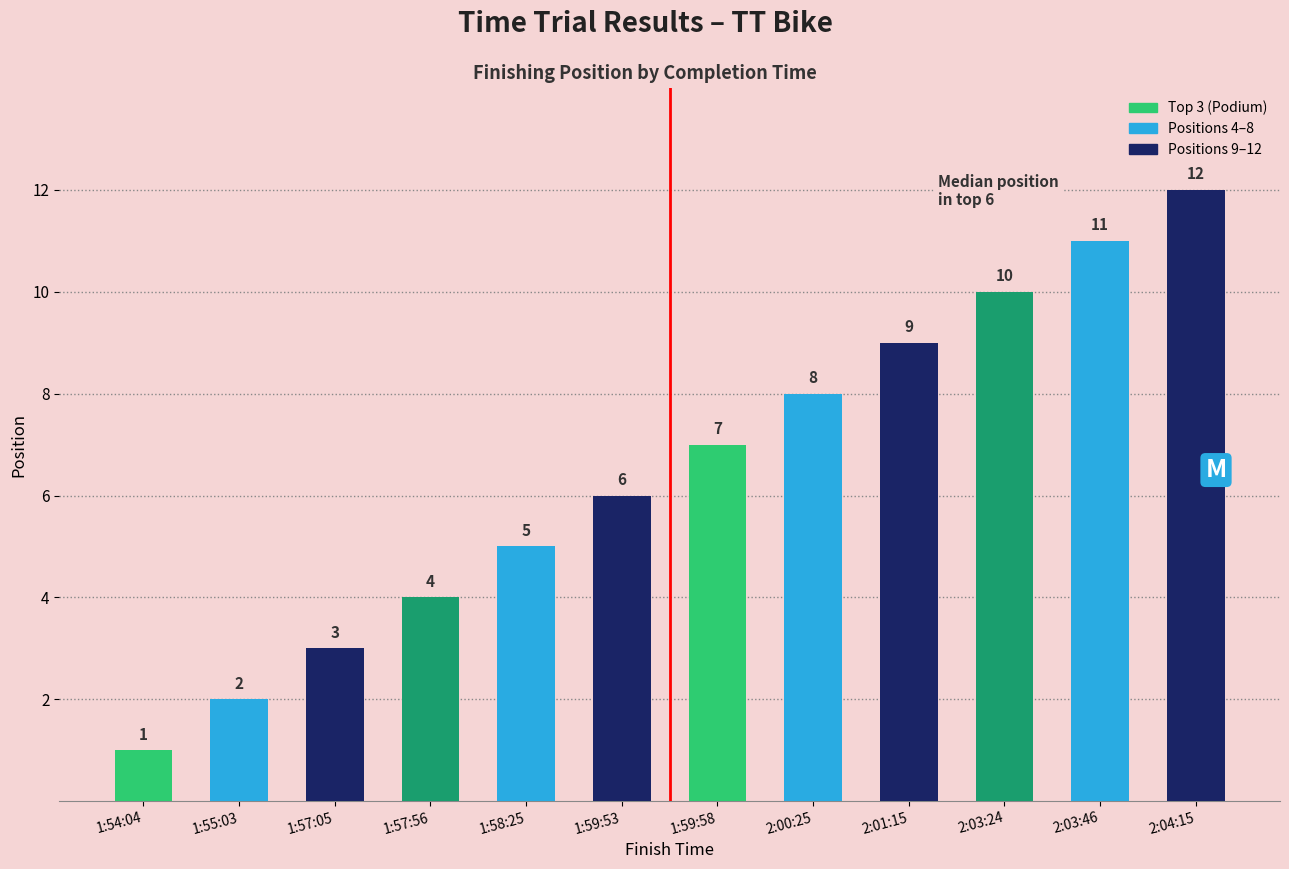

What position from the left is 1:57:56?

4